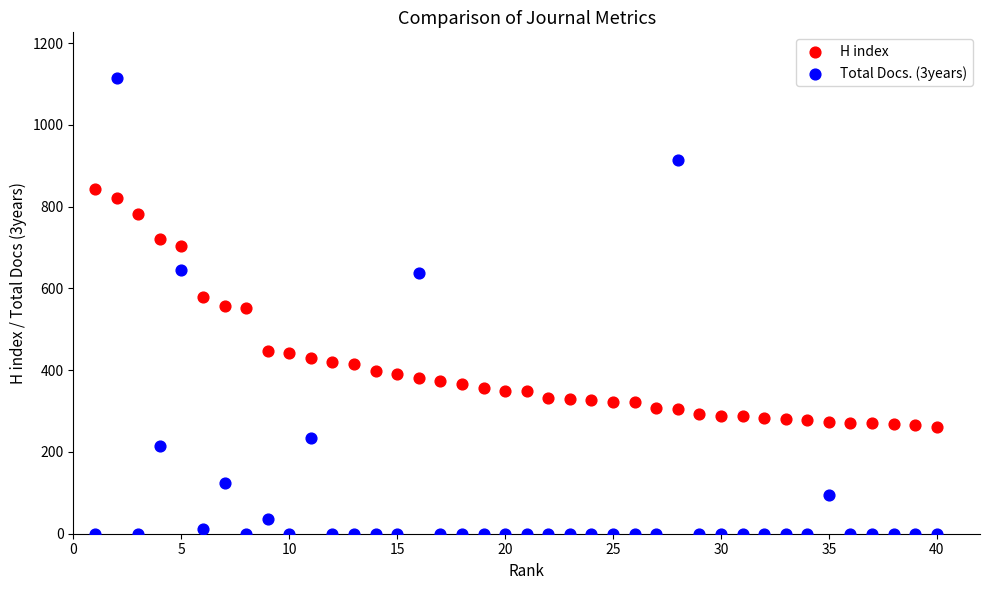

Which series reaches the maximum Y coordinate?

Total Docs. (3years)